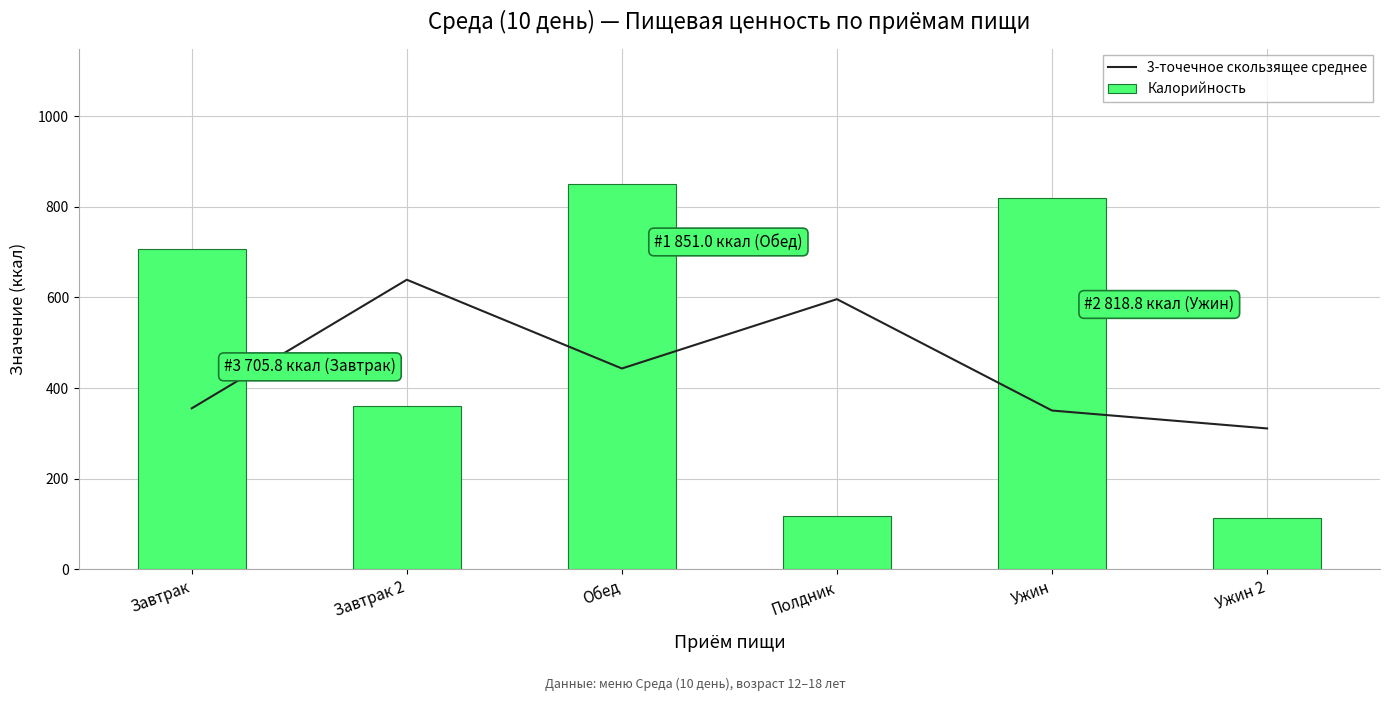

The value of Калорийность at Ужин 2 is 183.1. True or false?

False